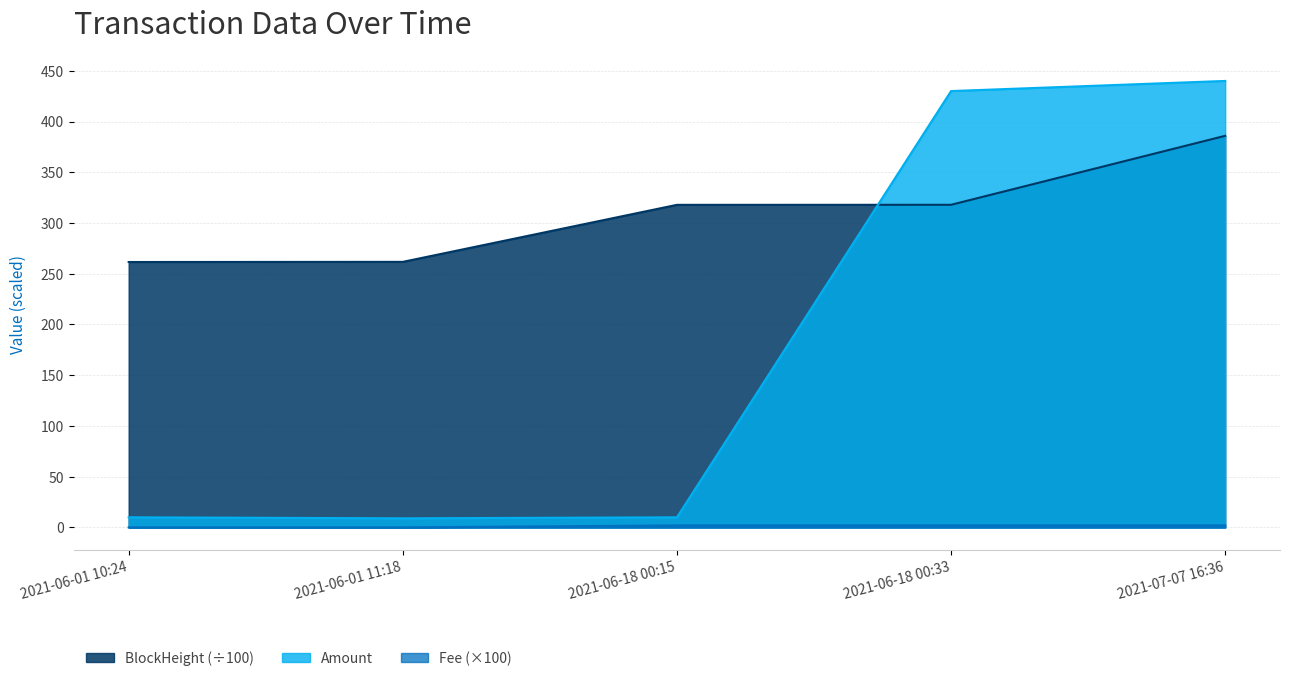

Reading left to right, extract all data points from this chart.

Amount: 2021-06-01 10:24=10.0	2021-06-01 11:18=9.0	2021-06-18 00:15=10.0	2021-06-18 00:33=430.0	2021-07-07 16:36=440.0
Fee: 2021-06-01 10:24=0.1	2021-06-01 11:18=0.1	2021-06-18 00:15=2.0	2021-06-18 00:33=2.0	2021-07-07 16:36=2.0
BlockHeight: 2021-06-01 10:24=261.6	2021-06-01 11:18=261.7	2021-06-18 00:15=317.9	2021-06-18 00:33=317.9	2021-07-07 16:36=385.9